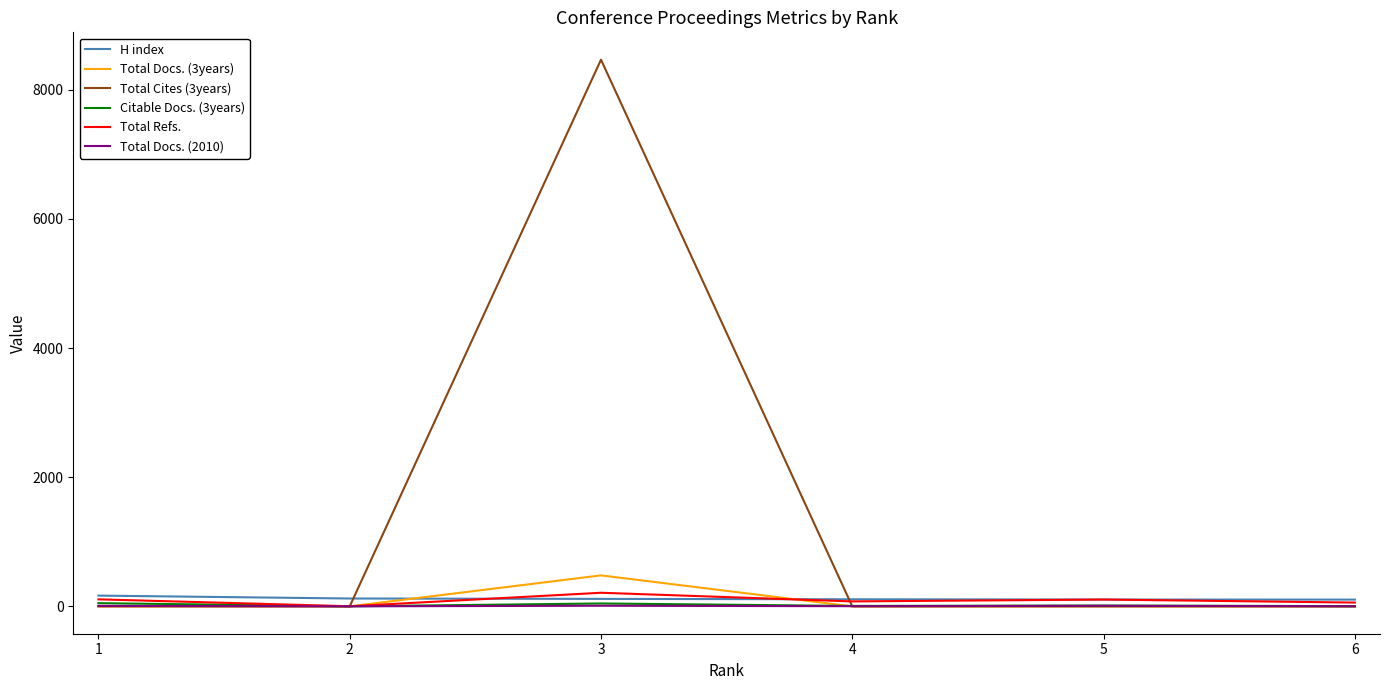

True or false: Total Docs. (2010) and H index cross at least once.

False